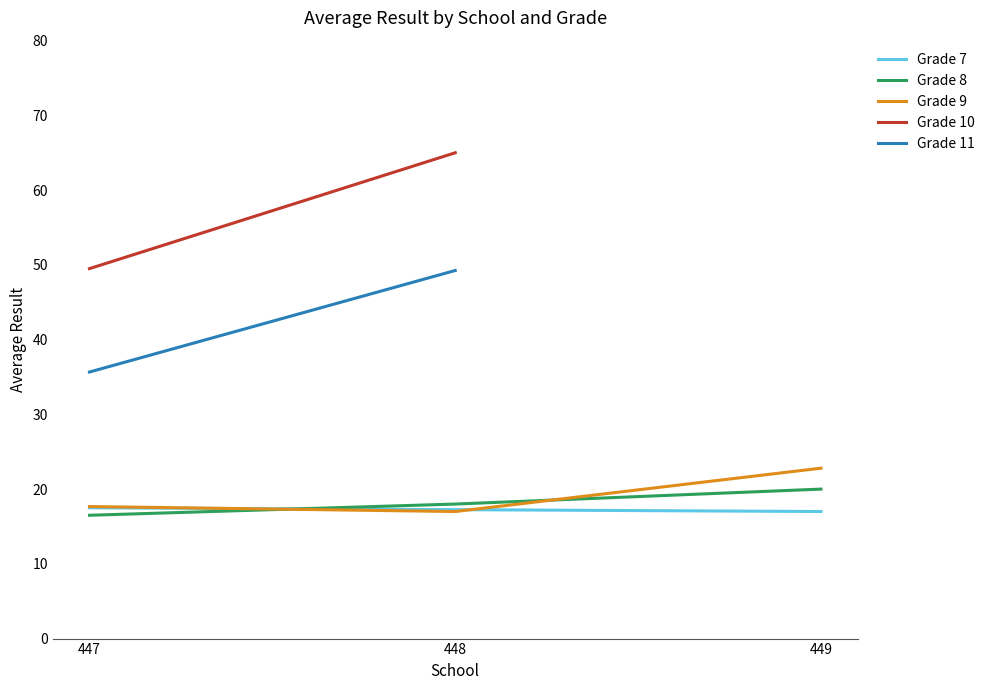

What is the value of the Avg Result (grade 9) point at the 3rd from the left?

23.1